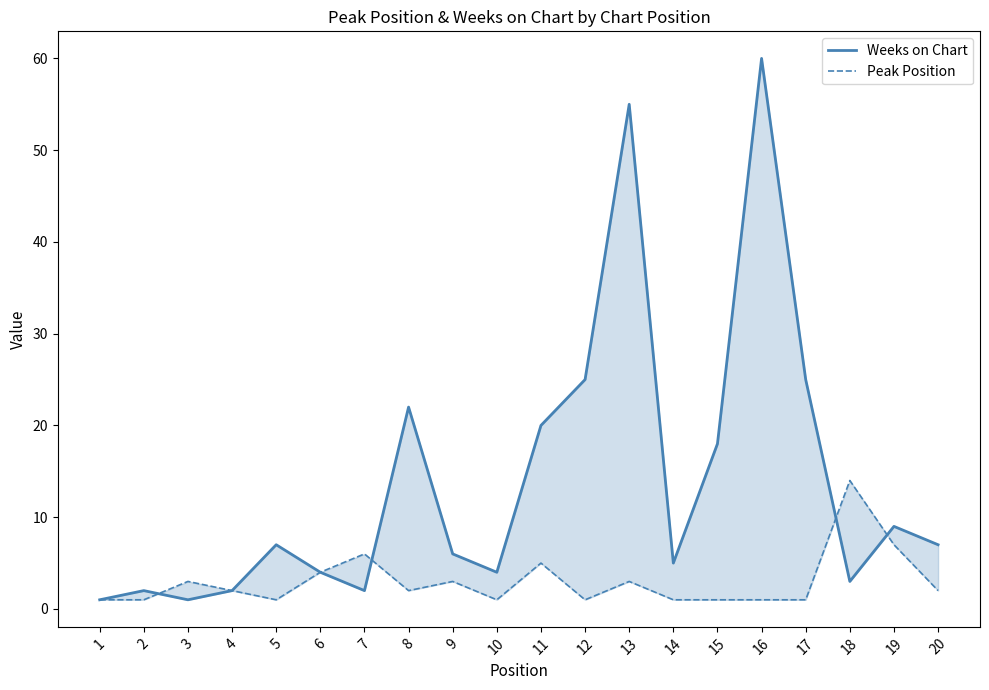

Rank the series at 13 from highest to lowest value.

Weeks on Chart, Peak Position